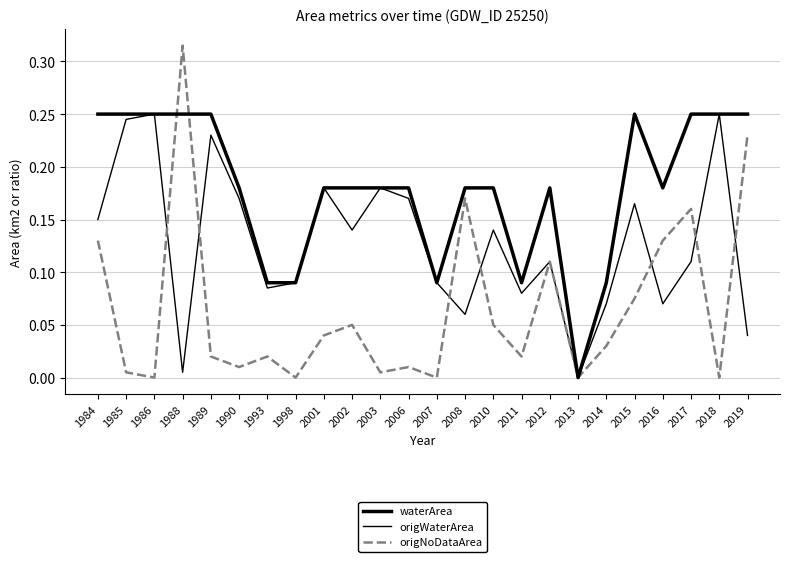

The value of waterArea at 1985 is 0.1. True or false?

False